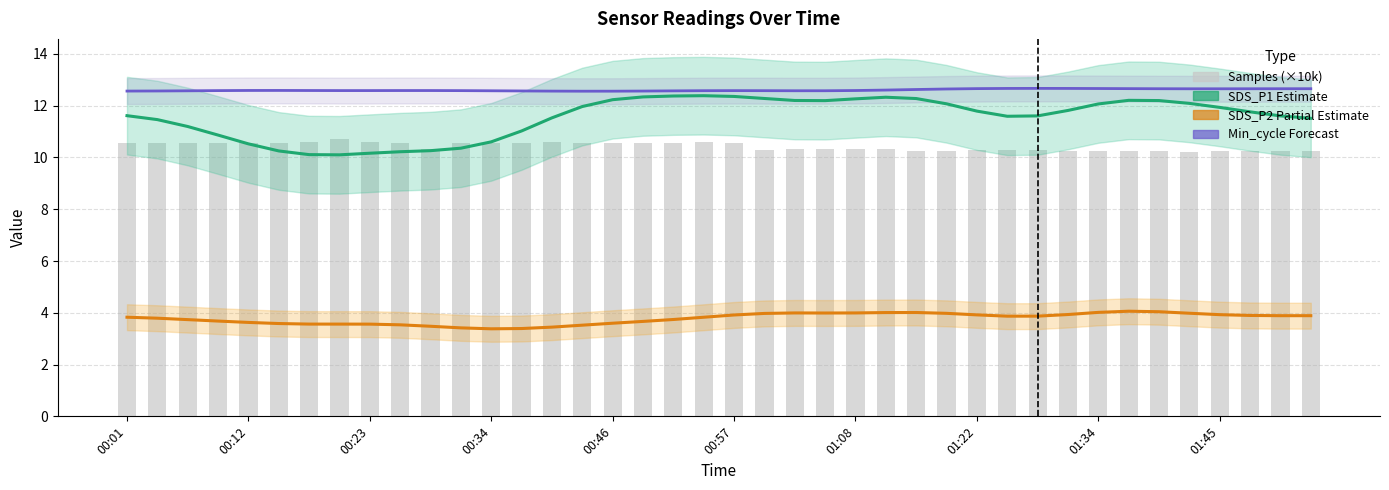

What is the total value across all series at 25?

39.2